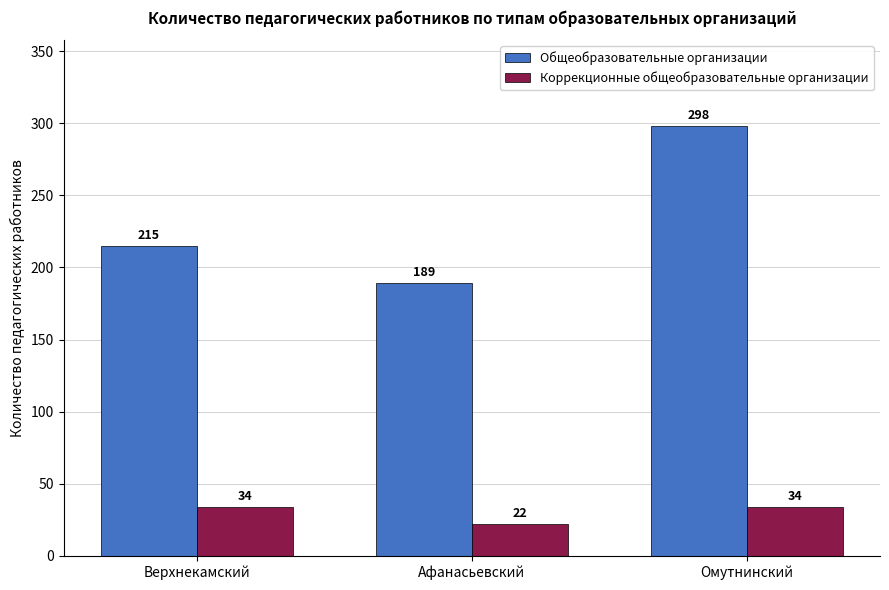

Reading right to left, list all the values displayed in this chart.

Общеобразовательные организации: Омутнинский=298	Афанасьевский=189	Верхнекамский=215
Коррекционные общеобразовательные организации: Омутнинский=34	Афанасьевский=22	Верхнекамский=34